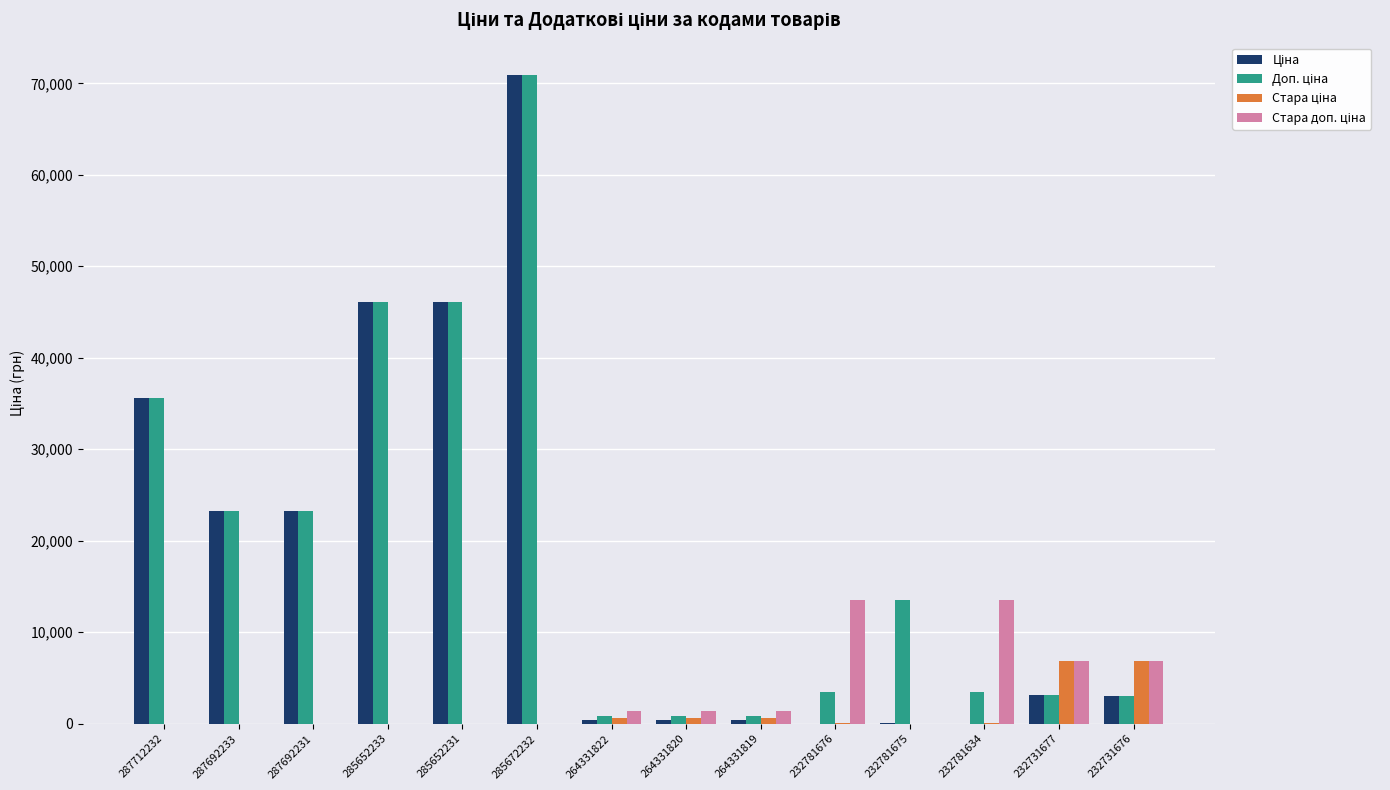

At which category is the sum across all series the highest?

285672232